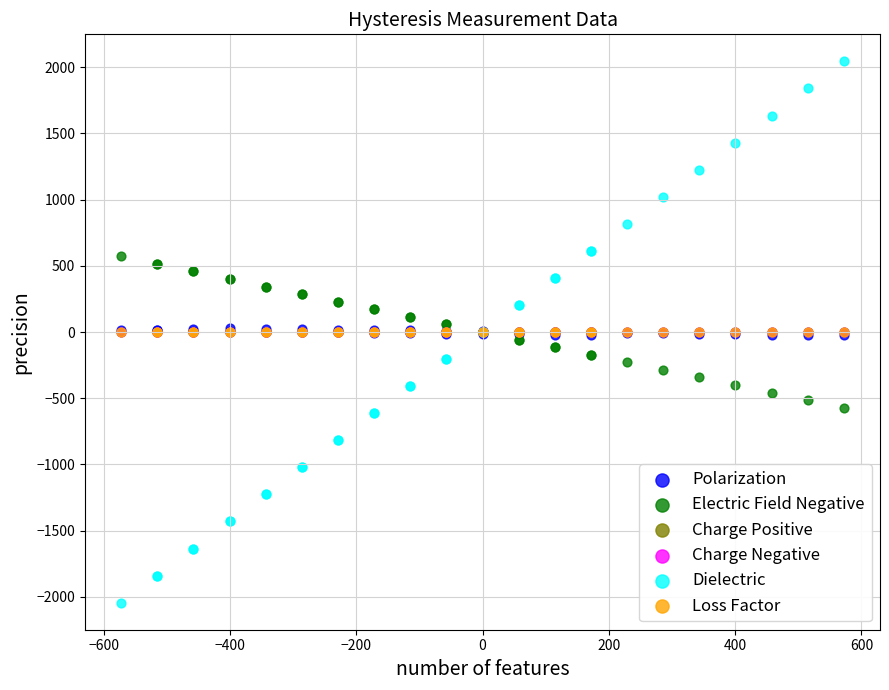

What are all the series names shown in the legend?

Polarization, Electric Field Negative, Charge Positive, Charge Negative, Dielectric, Loss Factor